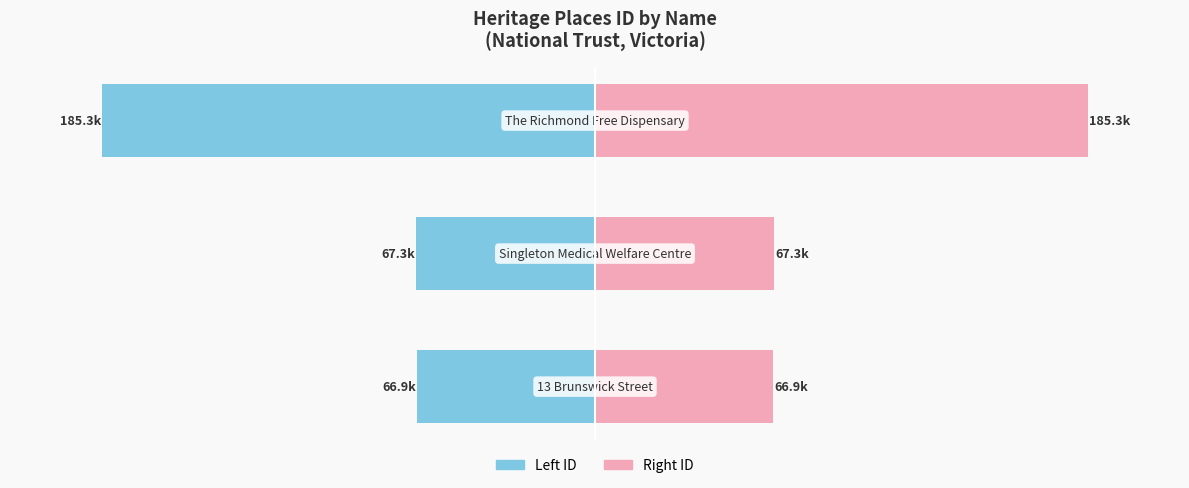

Rank the series by their average value, from highest to lowest.

Right ID, Left ID